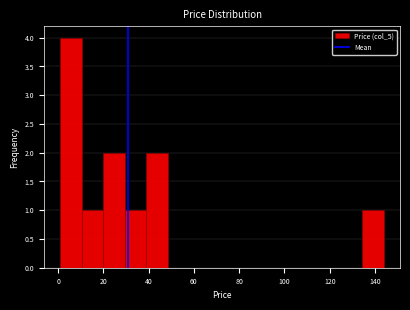

How tall is the bar that spans 134 to 144 on the x-axis? Neither the bar edges nor the heights are printed on the chart, so give them approximately, as read against the axes.

1